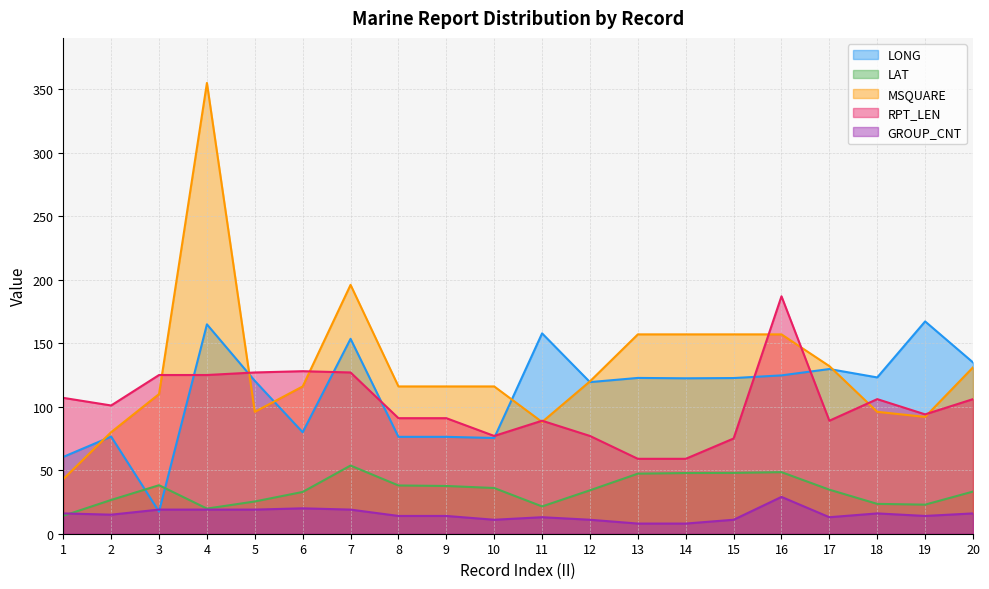

How many series are shown in this chart?

5